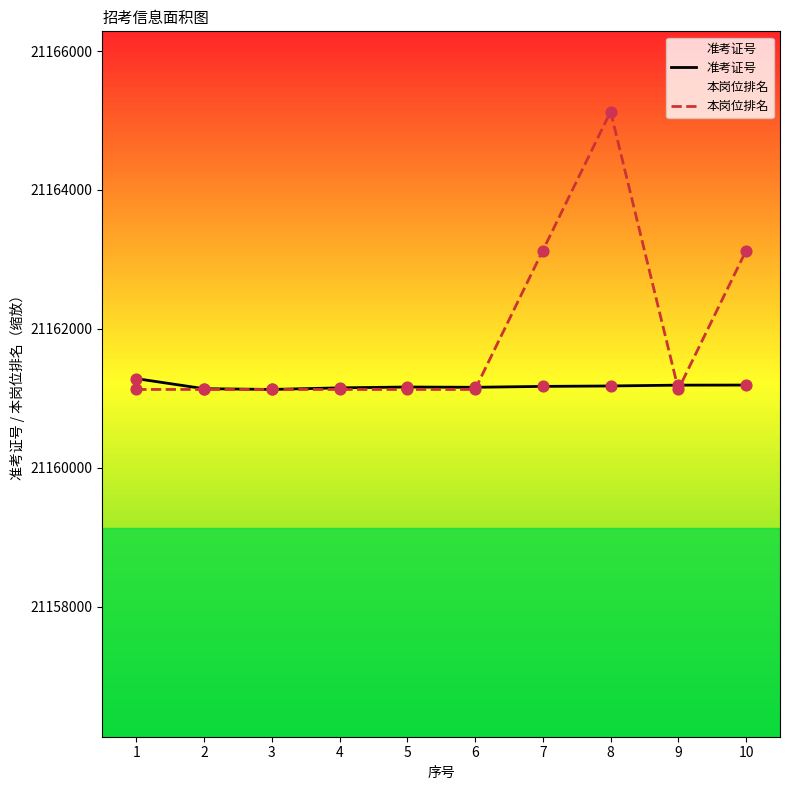

Which series contains the lowest Y value?

准考证号